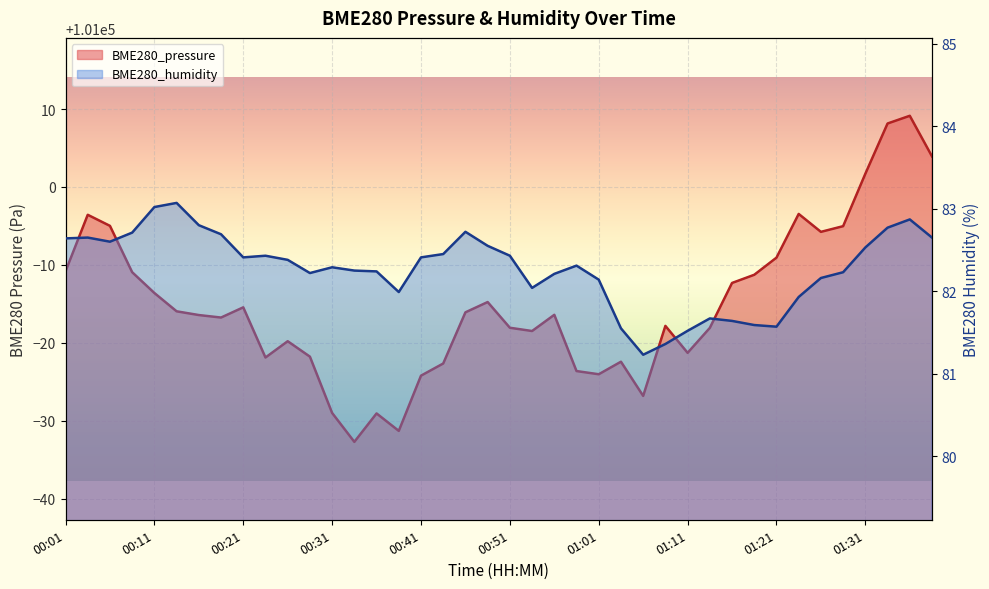

How many data points in BME280_humidity are less than 82?

10